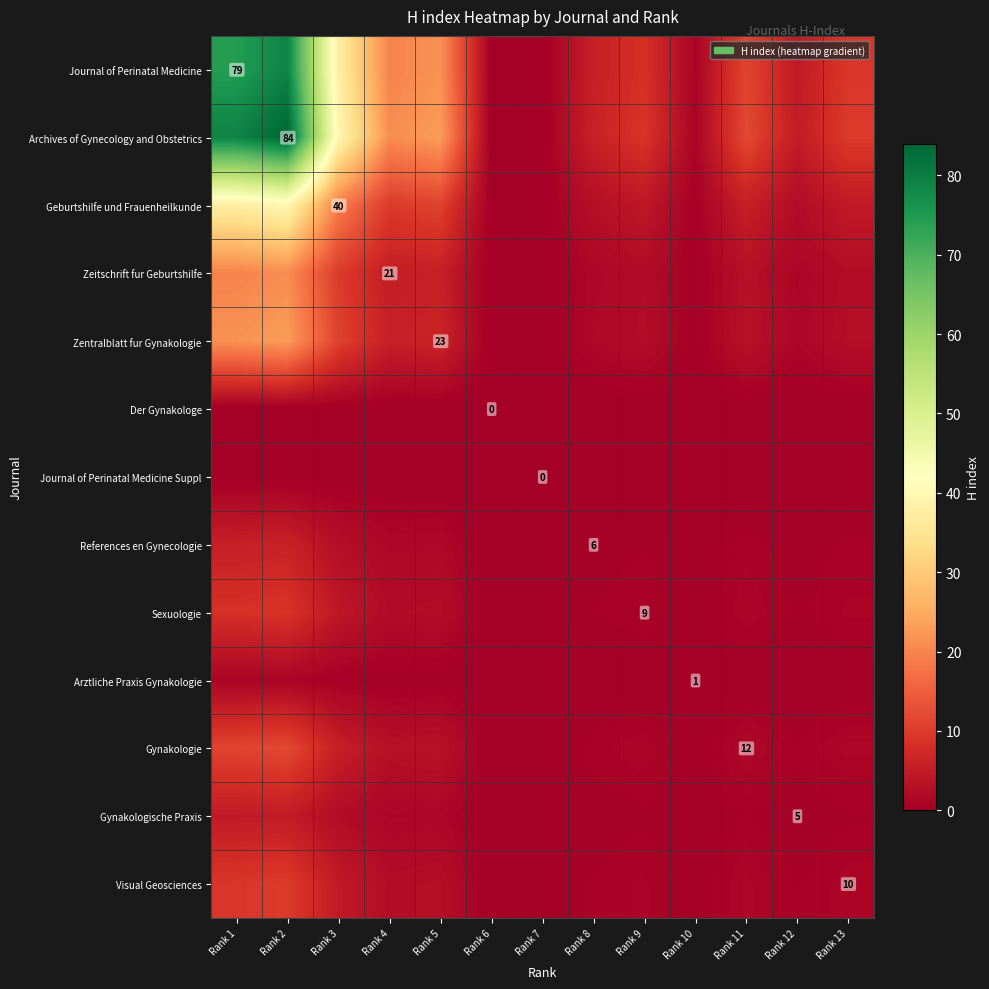

Which series has the largest range (max minus min)?

Archives of Gynecology and Obstetrics